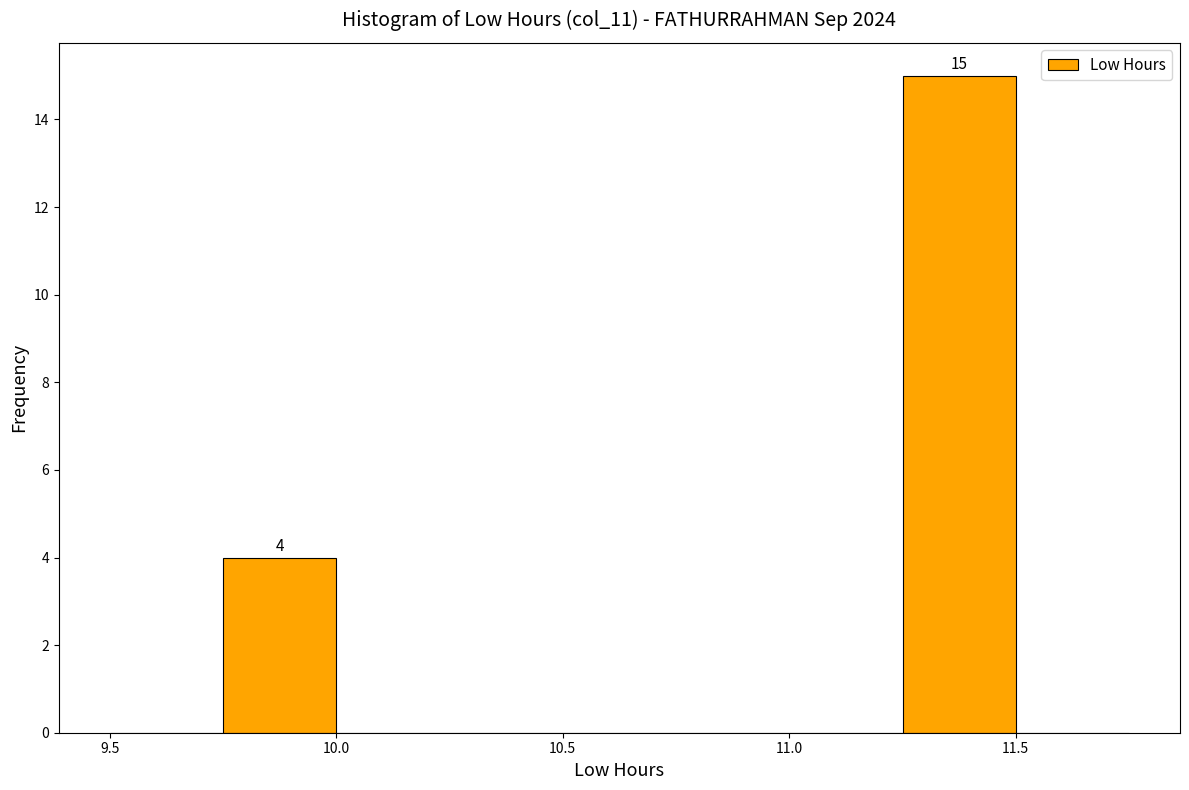

Which range on the x-axis has the tallest bar?

11.25 to 11.50